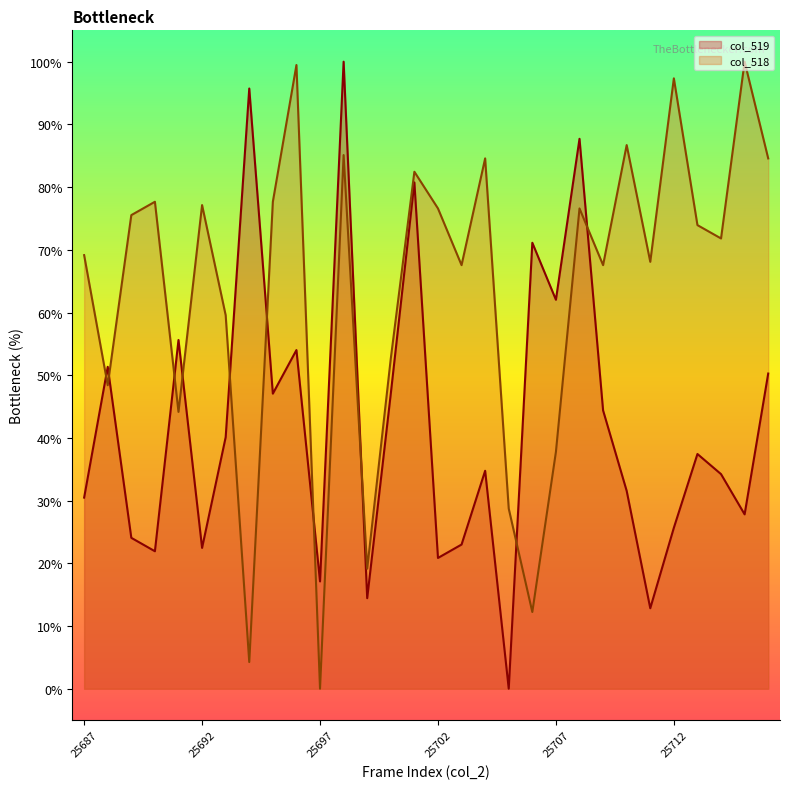

Is it true that col_518 equals 67.6 at 25703?

True